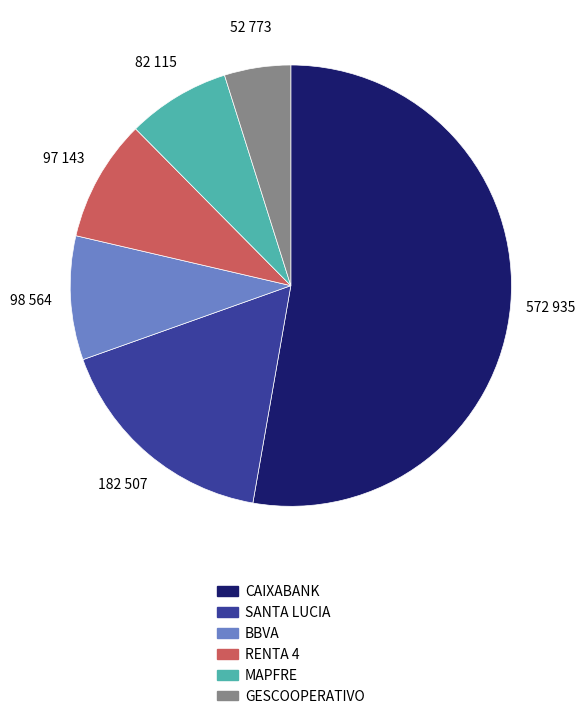

Is there a majority slice in this chart?

Yes